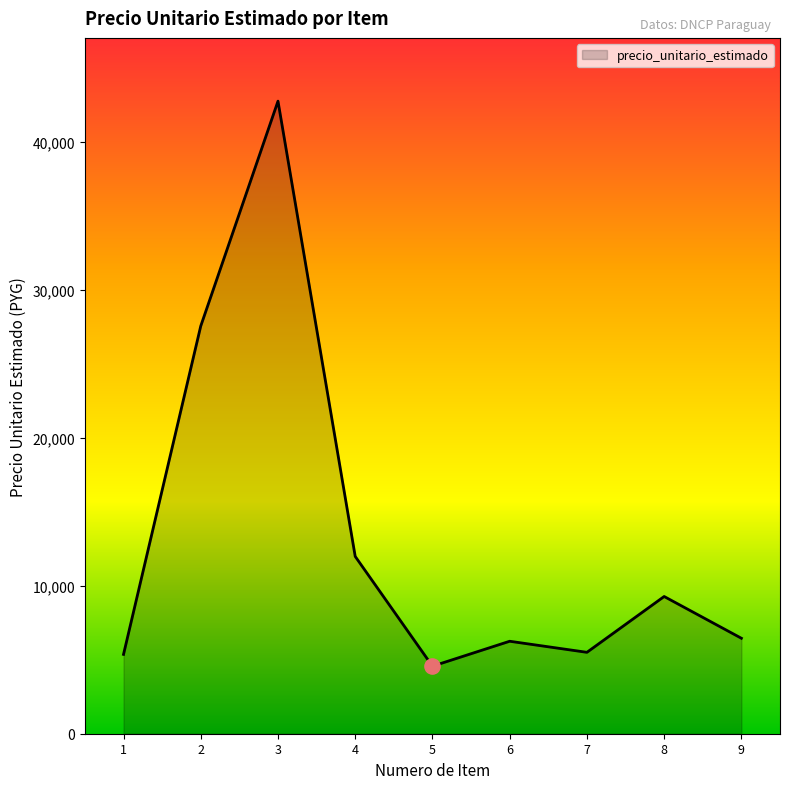

Approximately how many times larger is the value at 5 compared to 8?

0.5